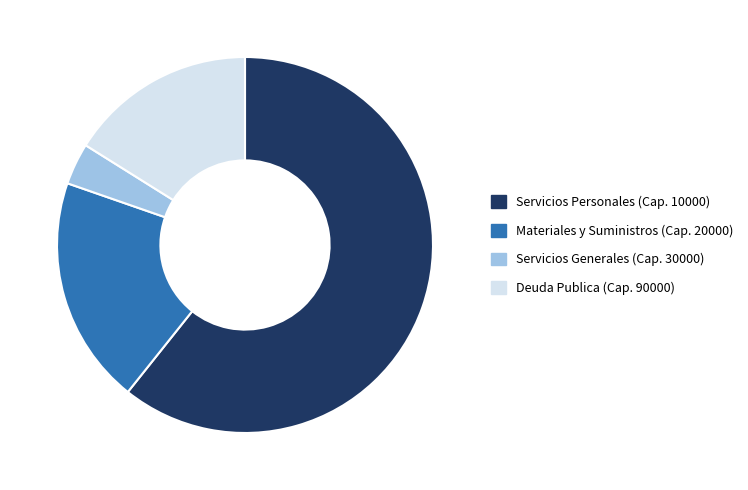

Does Materiales y Suministros (Cap. 20000) represent more than half of the total?

No